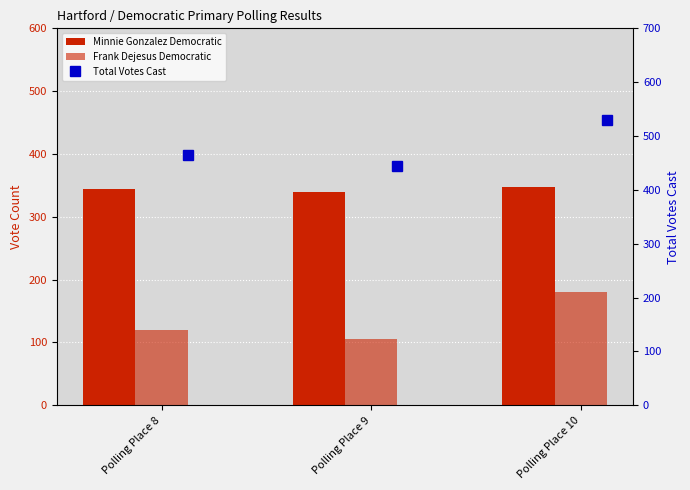

At how many categories does at least one series exceed 517?

1